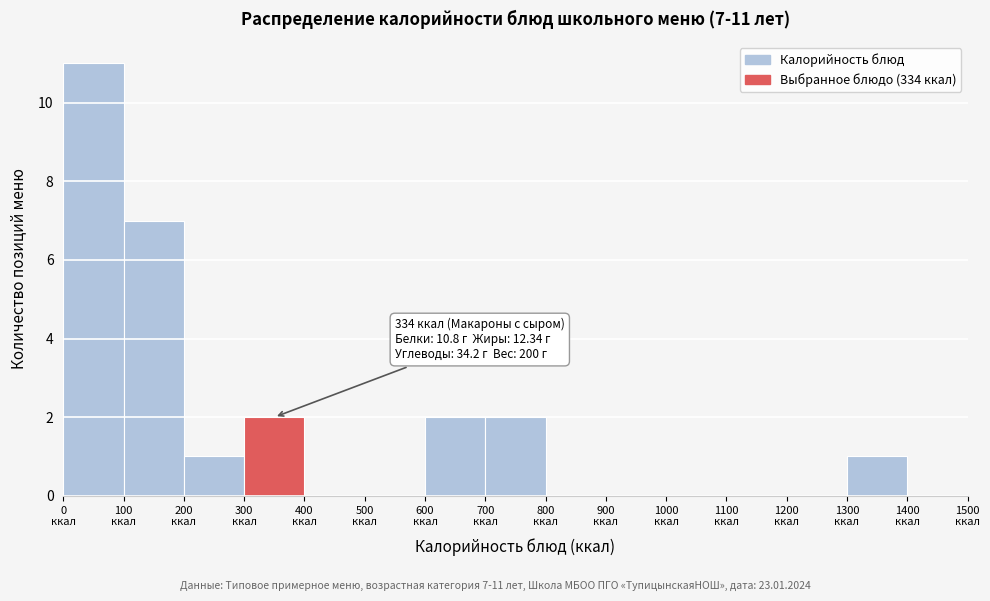

Over which range of the x-axis is the bar tallest?

0 to 100